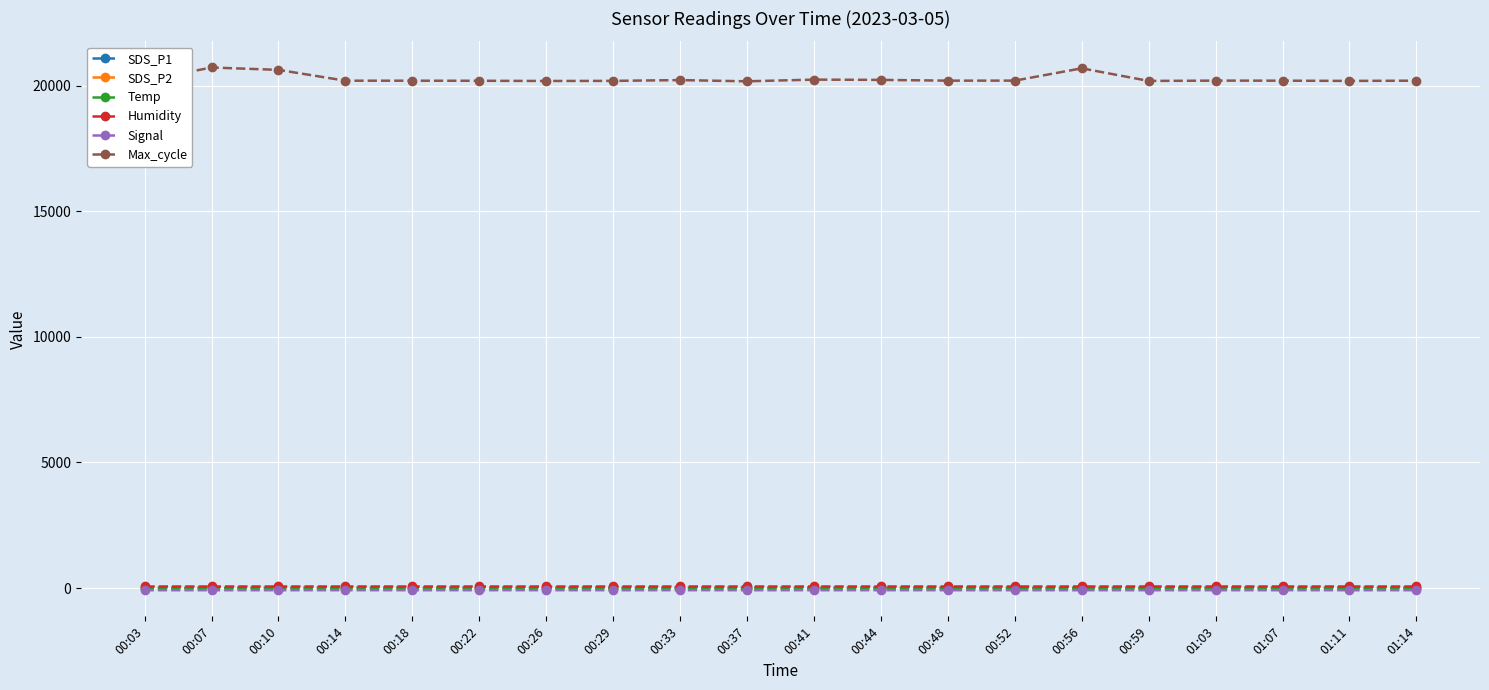

What is the difference between the highest and lowest values at 00:41?

20334.0